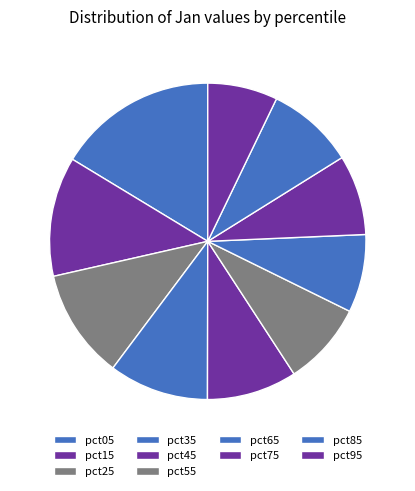

The pct35 slice represents 1% of the pie. True or false?

False